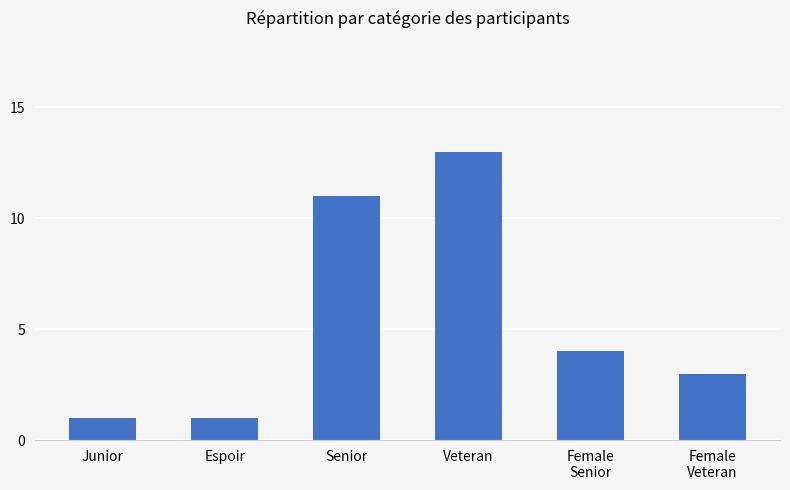

What is the value of the 5th bar from the left?

4